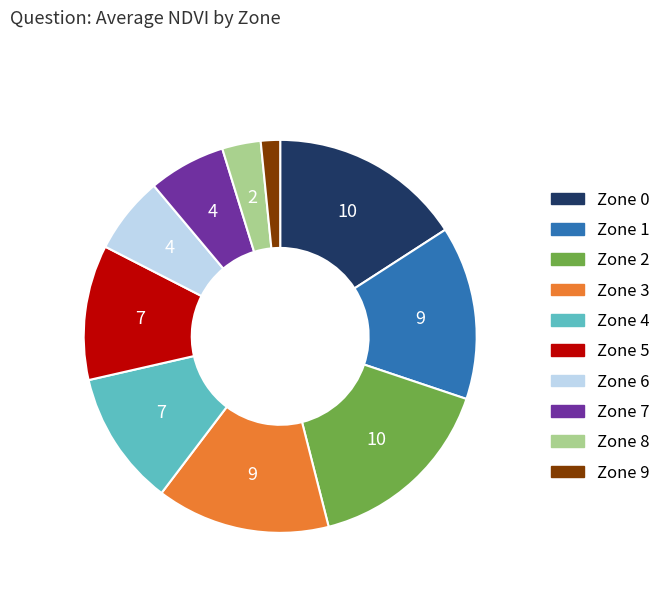

How many segments does this pie chart have?

10